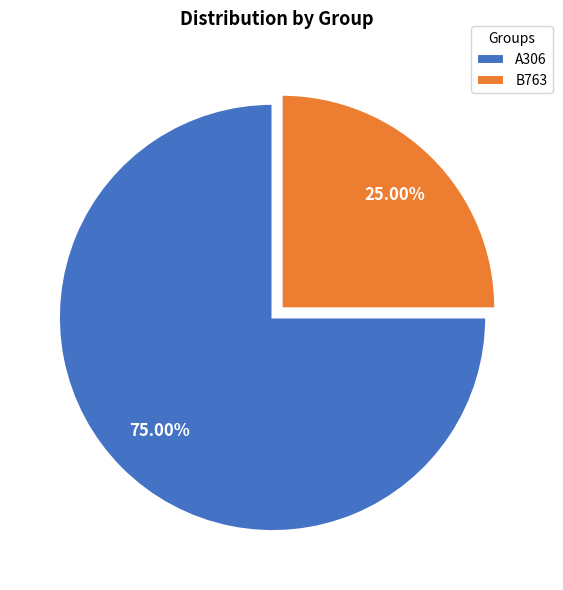

What is the ratio of the value at B763 to the value at A306?

0.3